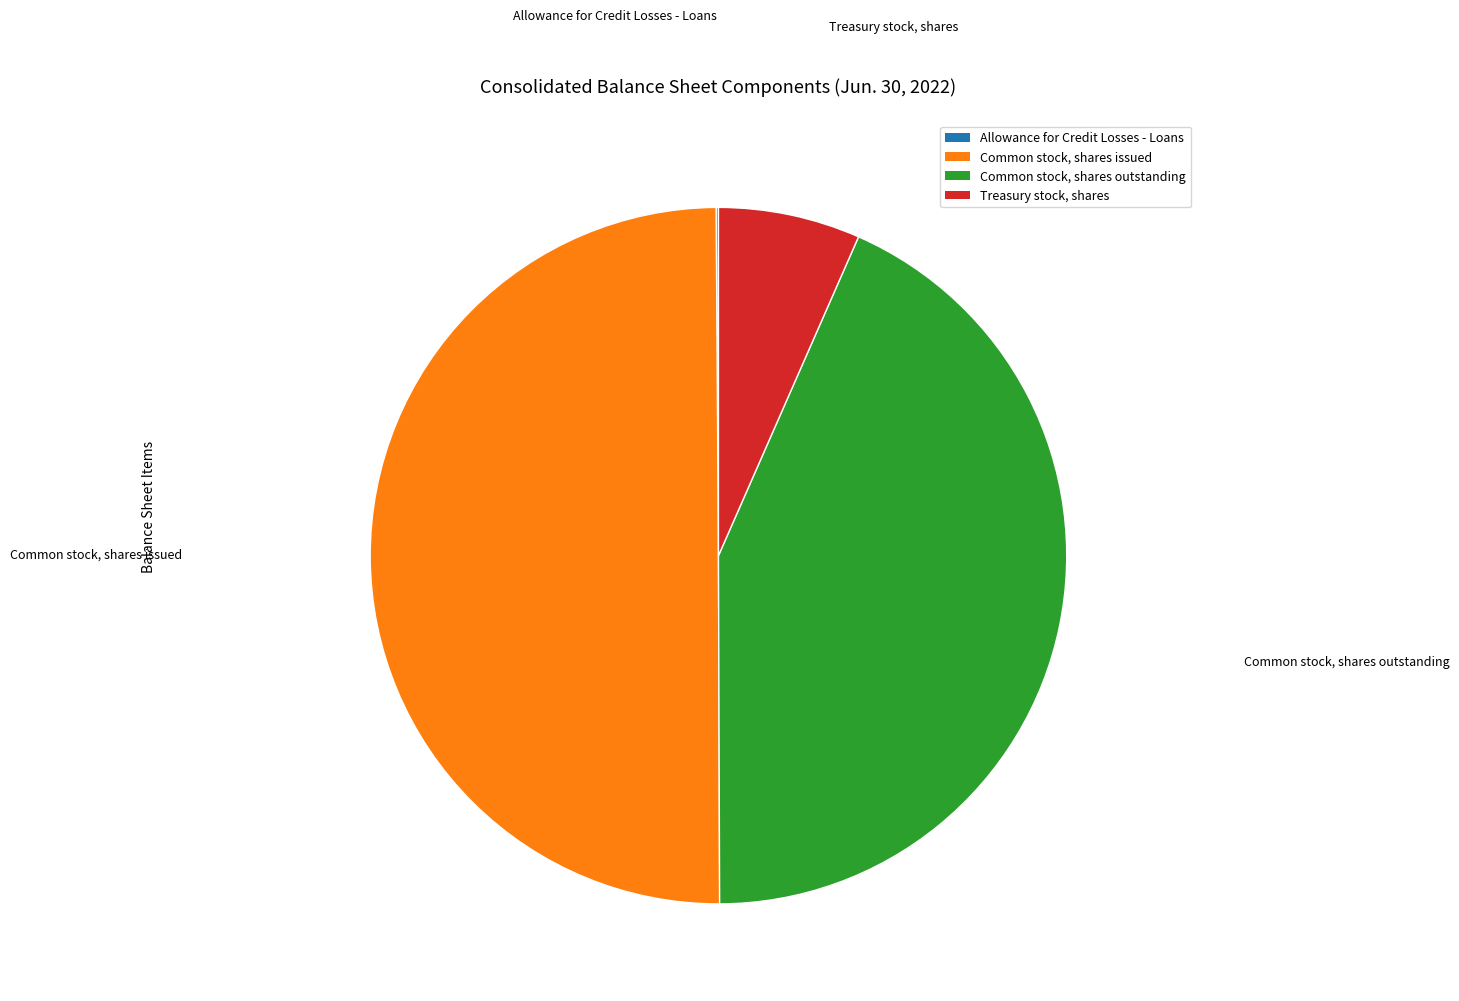

Between Common stock, shares outstanding and Common stock, shares issued, which is larger?

Common stock, shares issued